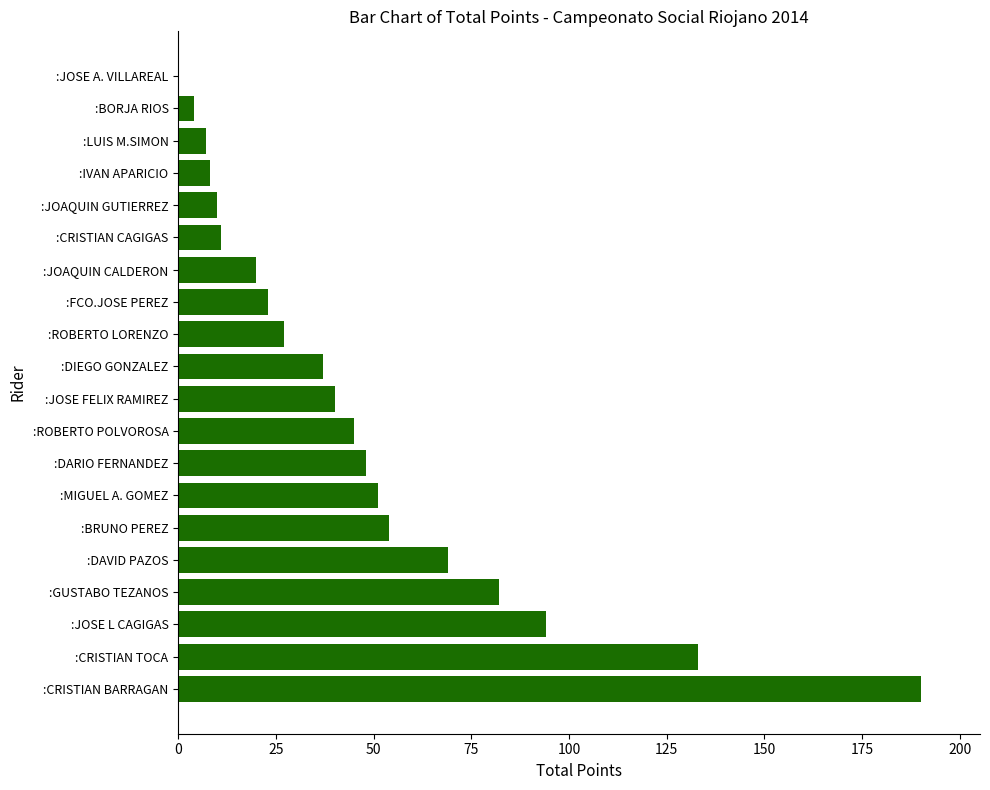

What is the ratio of the value at :DAVID PAZOS to the value at :JOSE L CAGIGAS?

0.7